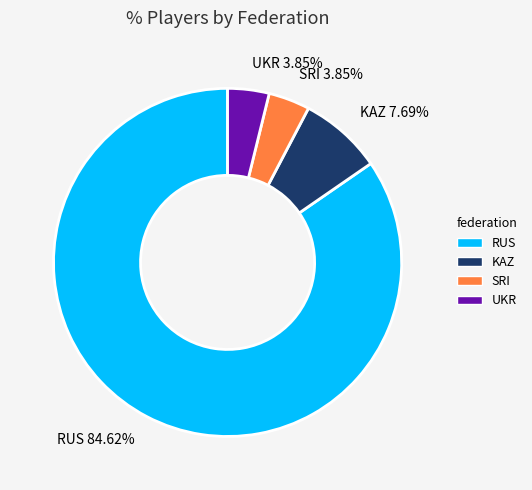

What portion of the pie excludes KAZ?

92.3%